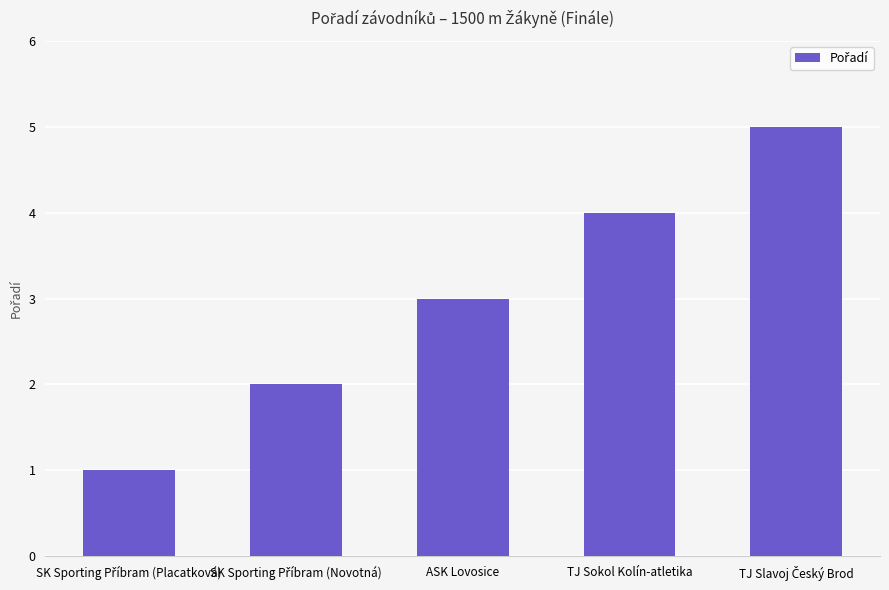

What is the label of the 2nd bar from the right?

TJ Sokol Kolín-atletika